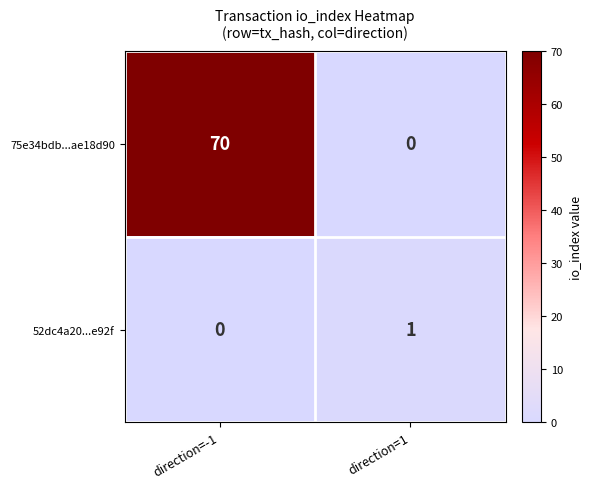

Which series has the largest range (max minus min)?

75e34bdb...ae18d90